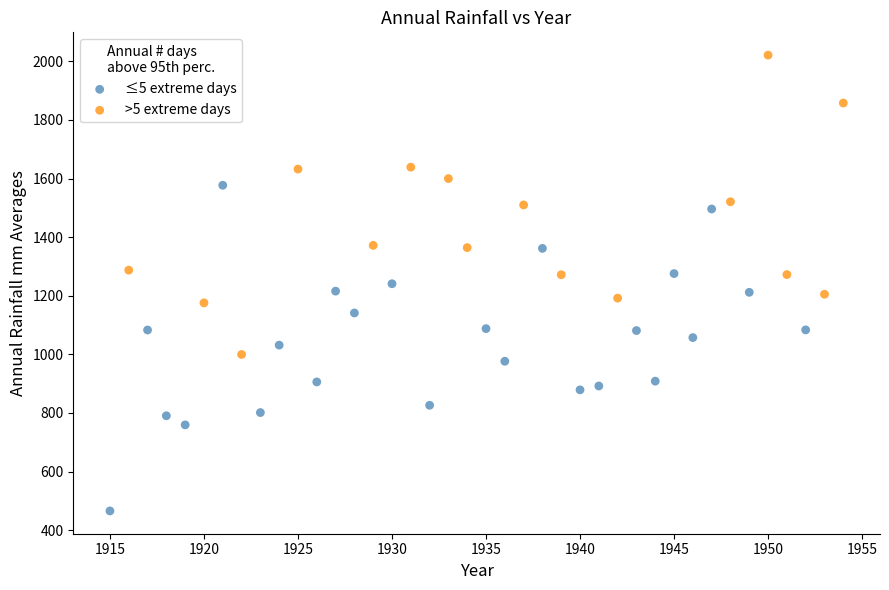

Which series reaches the maximum Y coordinate?

>5 extreme days